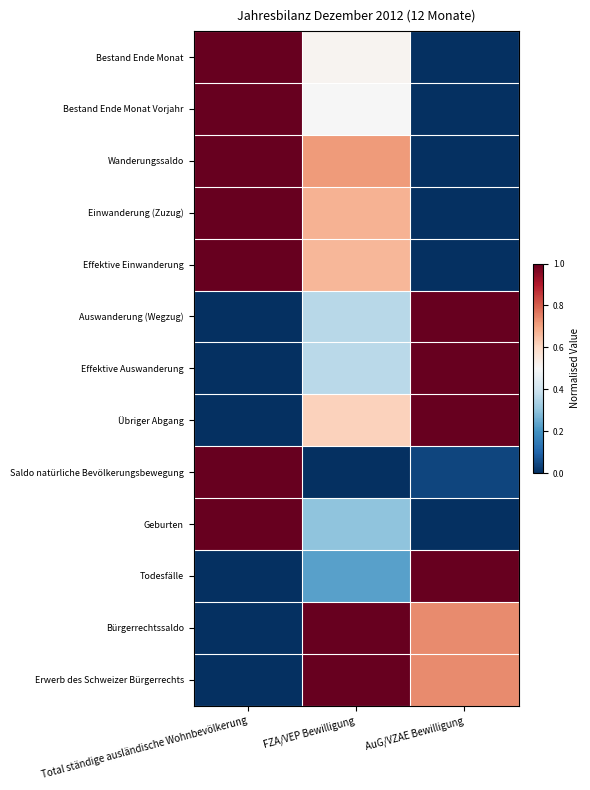

At how many categories does at least one series exceed 0?

3